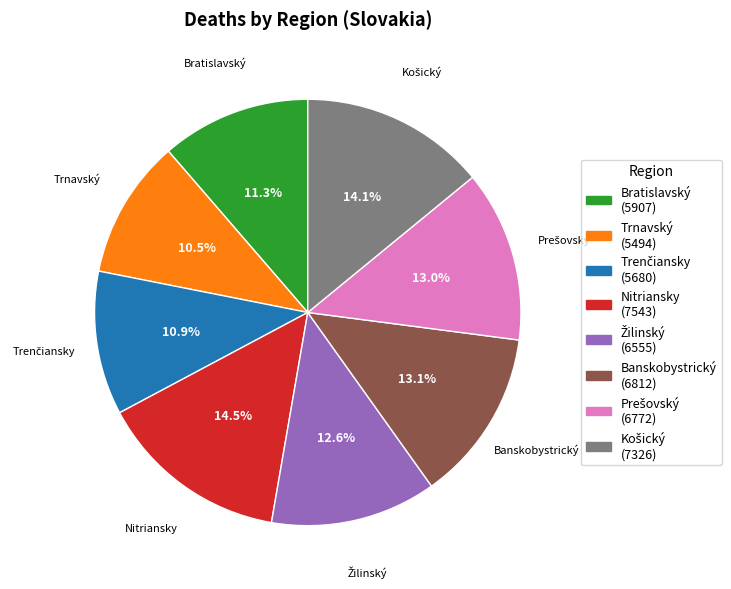

What is the total percentage of Banskobystrický and Bratislavský?

24.4%